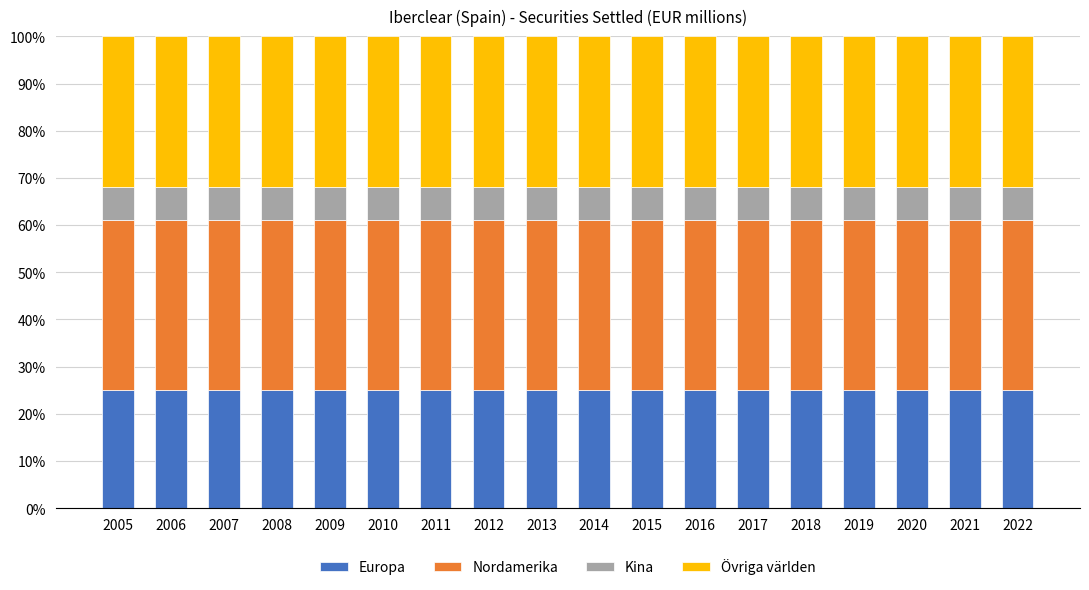

The Nordamerika series shows 0.4 at 2010. True or false?

True